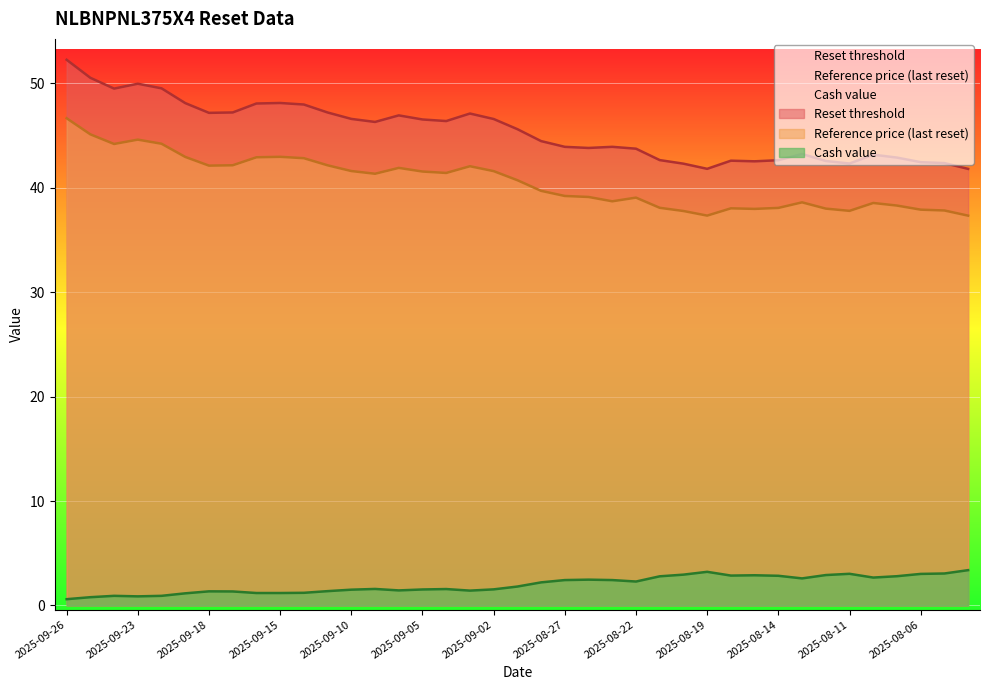

What is the difference between the second highest and second lowest values in the Cash value series?

2.4